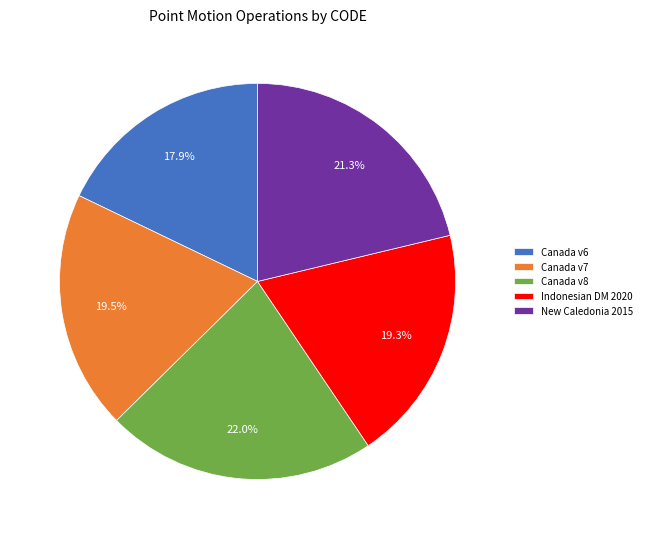

Is Canada v8 the majority of the pie?

No